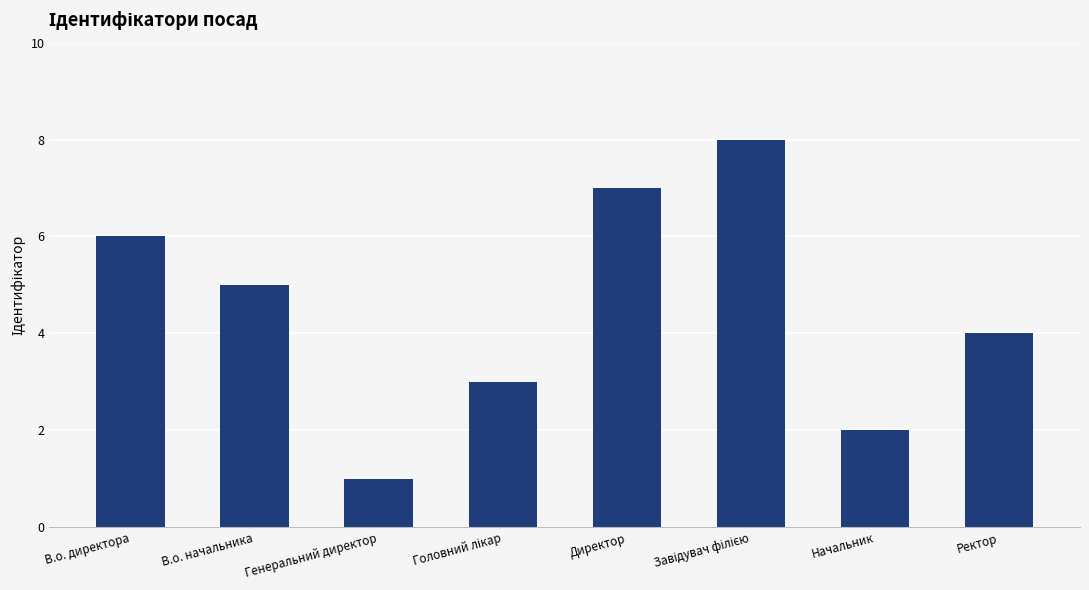

What is the difference between the values at Директор and В.о. директора?

1